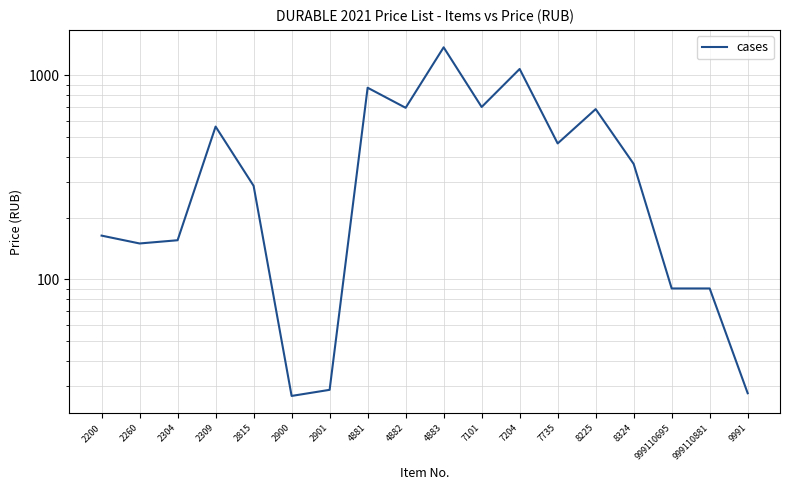

What is the change in value from 8225 to 999110881?

-592.7